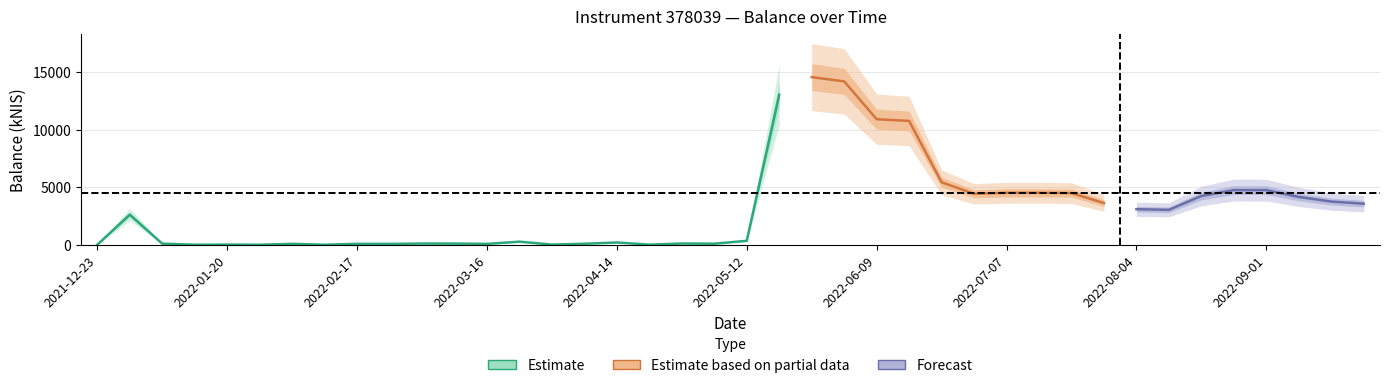

Where is the first local maximum?

2021-12-30